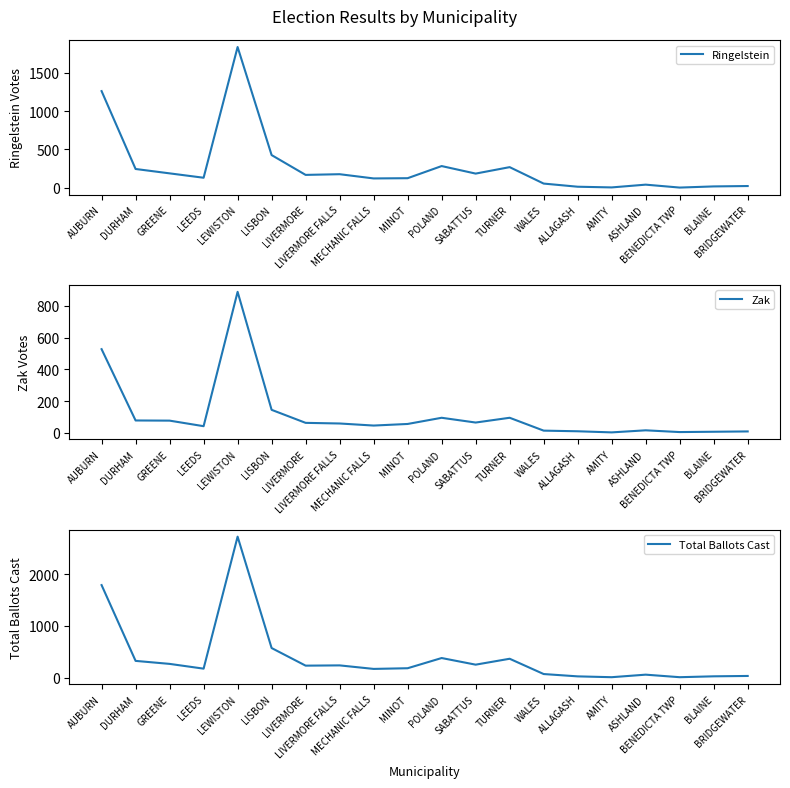

Which category has the lowest value in the Zak series?

AMITY